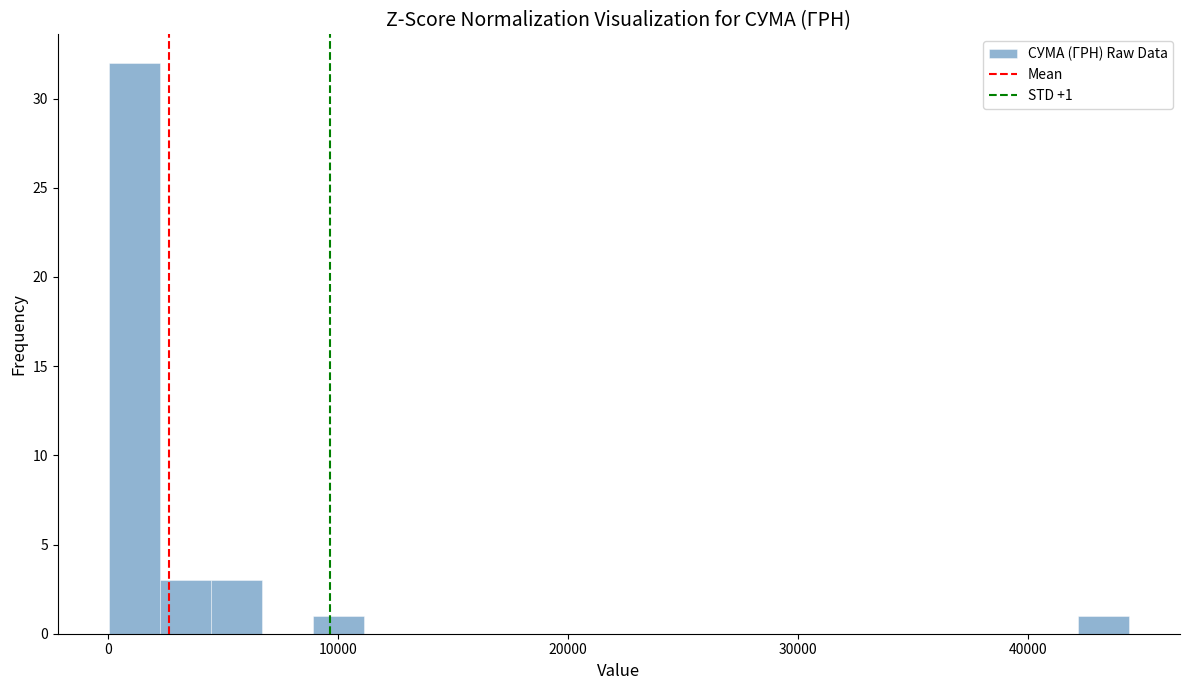

Around what value on the x-axis is the tallest bar? Give the approximate position of its centre, as read against the axis.

1000